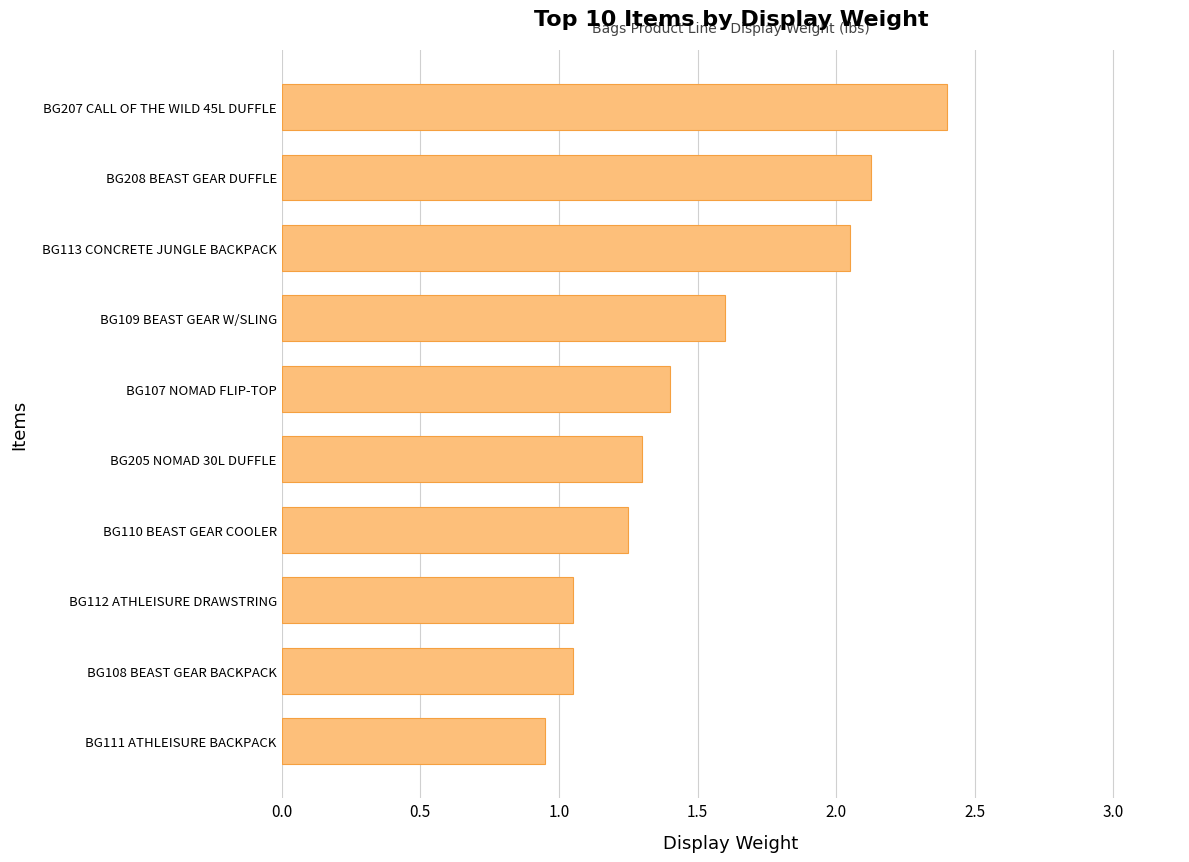

What is the sum of the values at BG109 BEAST GEAR W/SLING and BG205 NOMAD 30L DUFFLE?

2.9